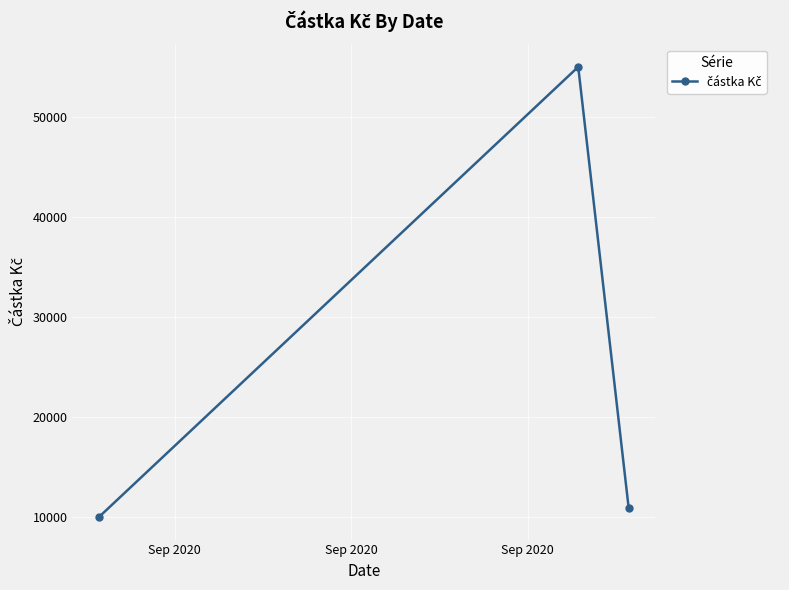

What is the greatest value displayed?

55000